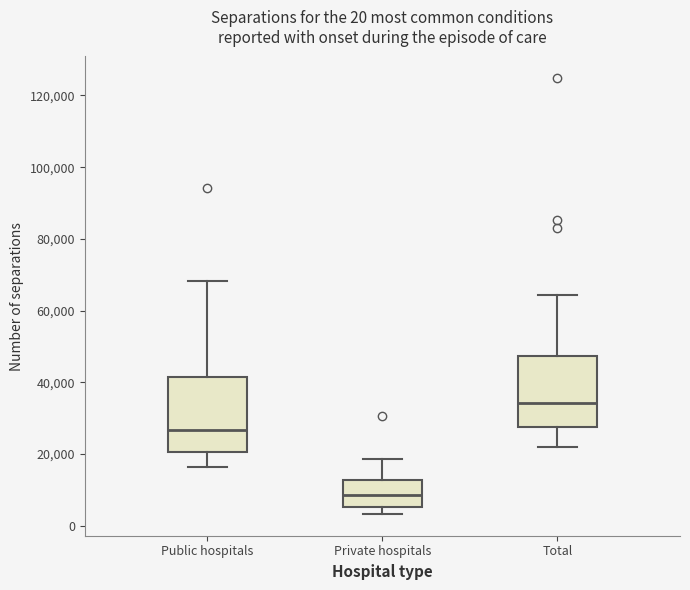

Which box has the highest median line?

Total